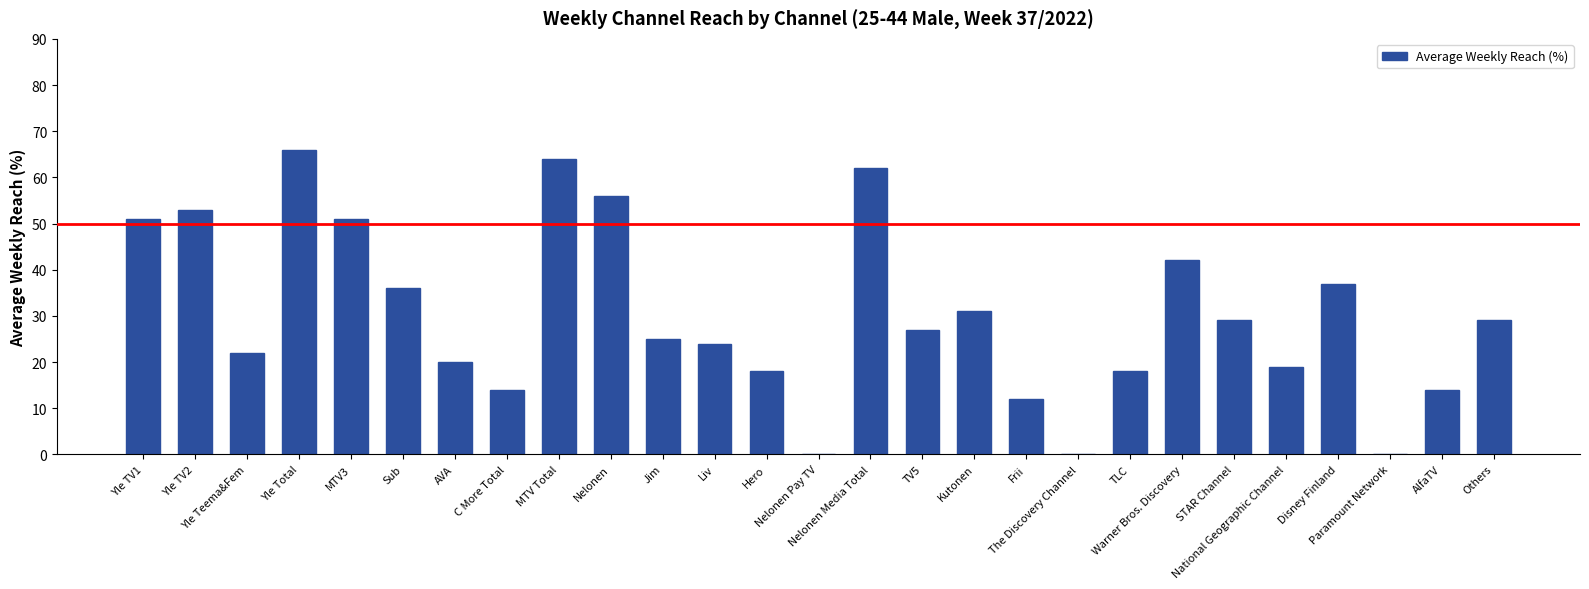

What is the greatest value displayed?

66